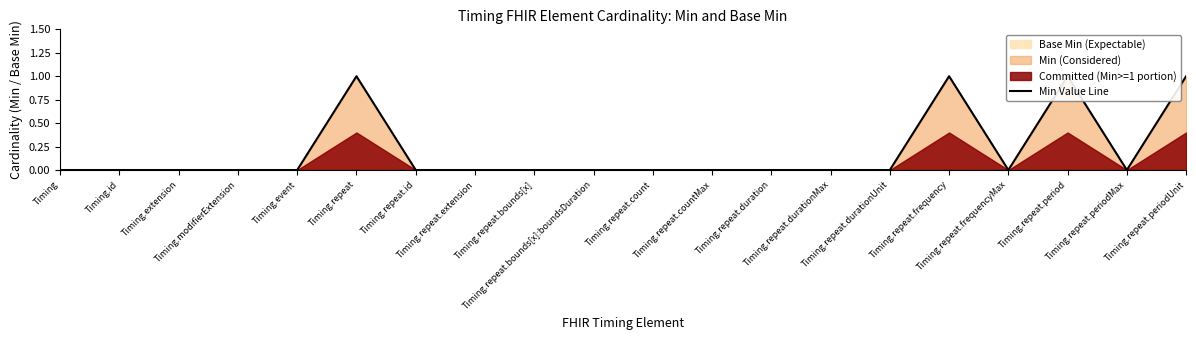

Count the values in the range 0 to 1.

20